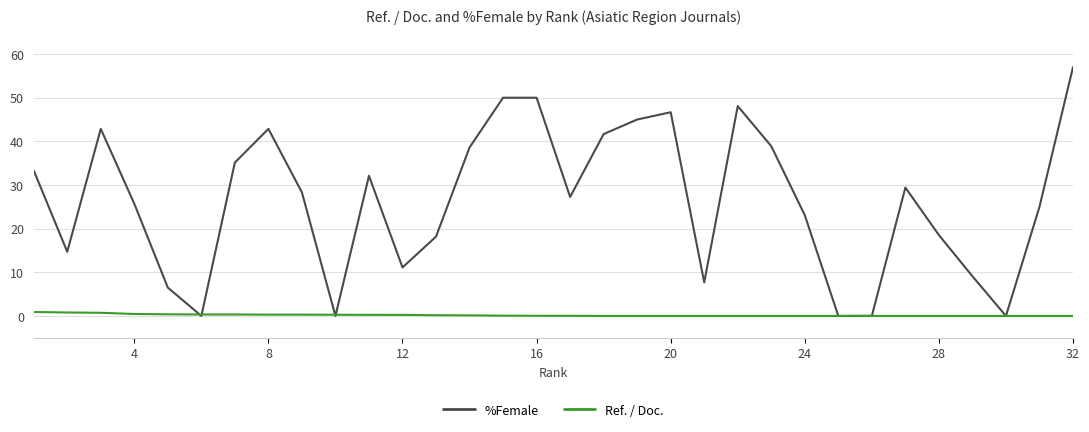

Which series has the largest total across all categories?

%Female